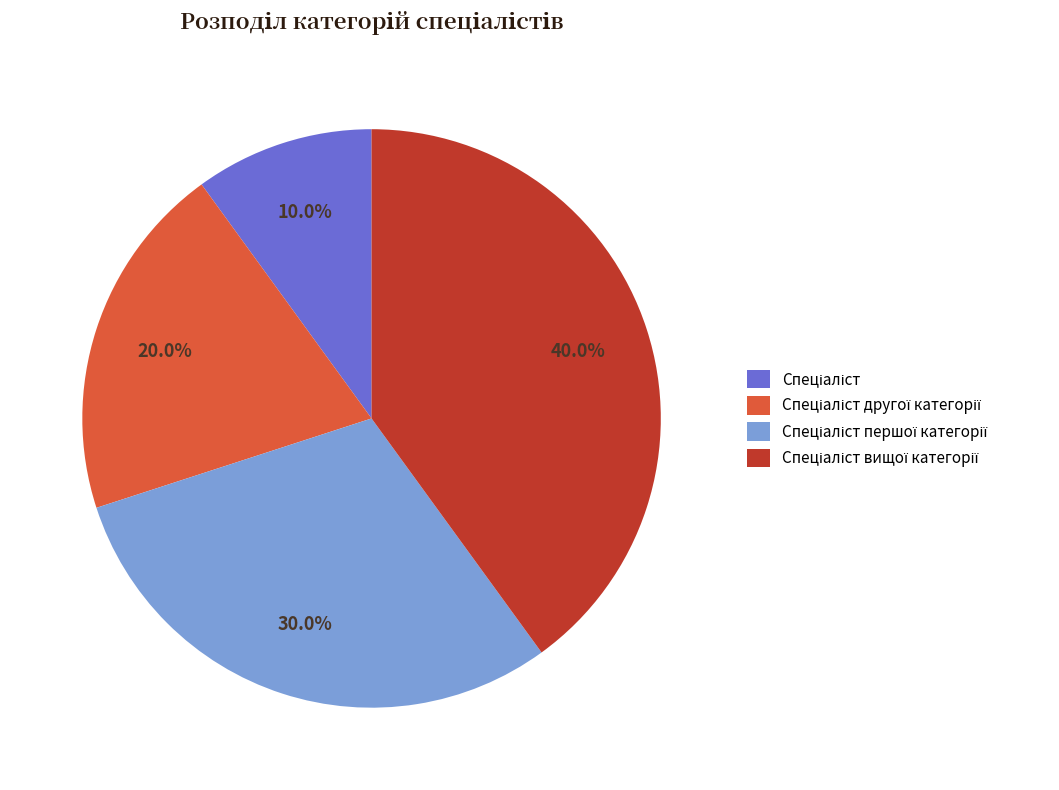

Is there a majority slice in this chart?

No